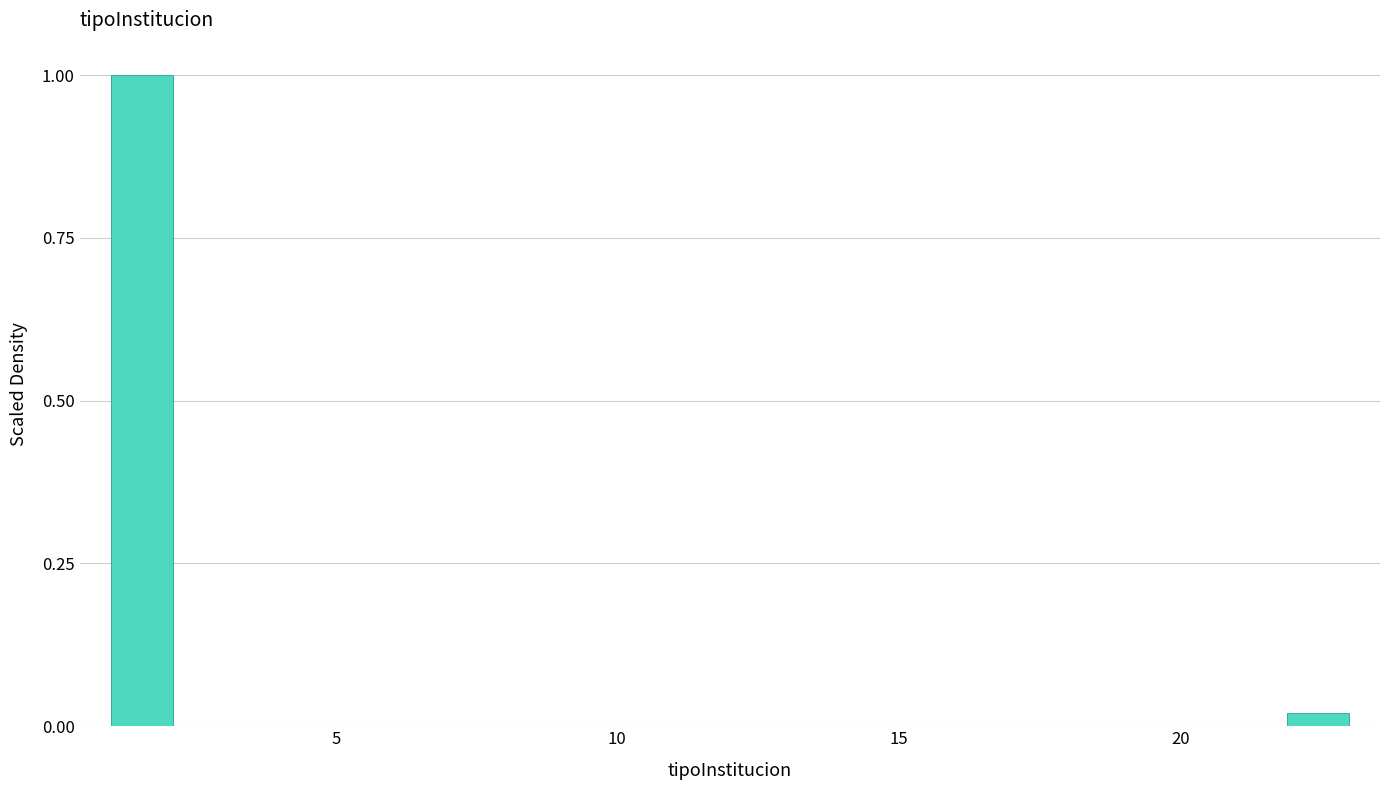

Read against the x-axis, roughly where is the centre of the tallest bar?

1.5